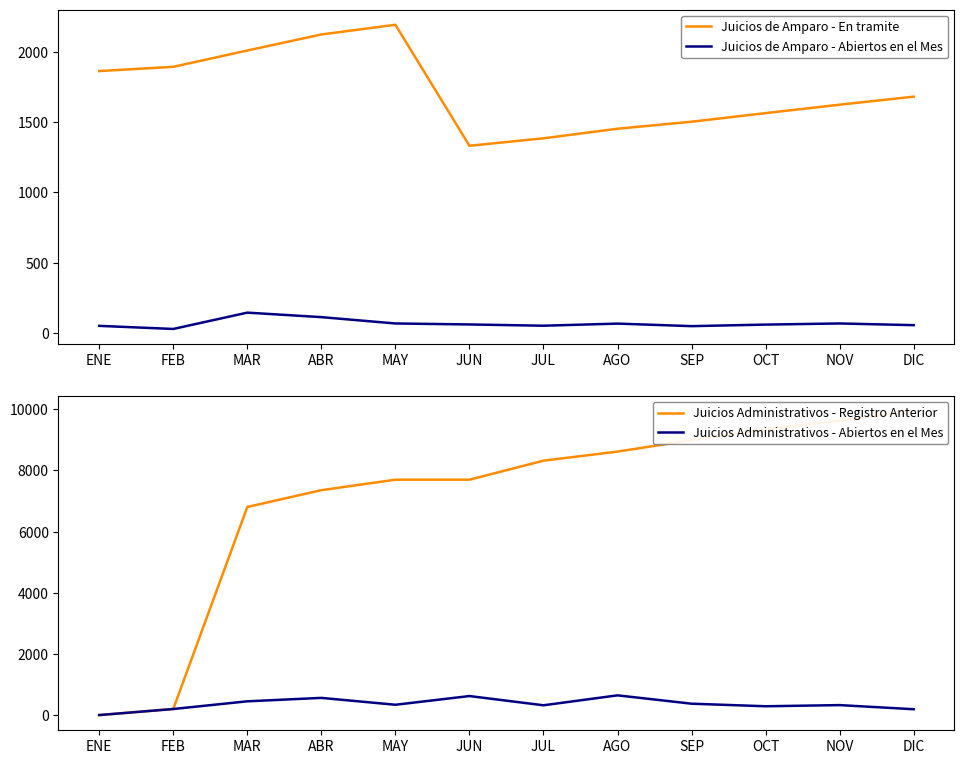

The value of Juicios Administrativos - Abiertos en el Mes at NOV is 195. True or false?

False